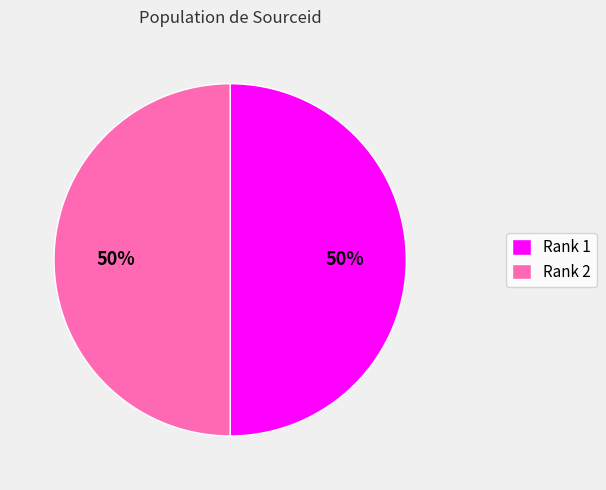

Do Rank 2 and Rank 1 together represent more than half of the pie?

Yes